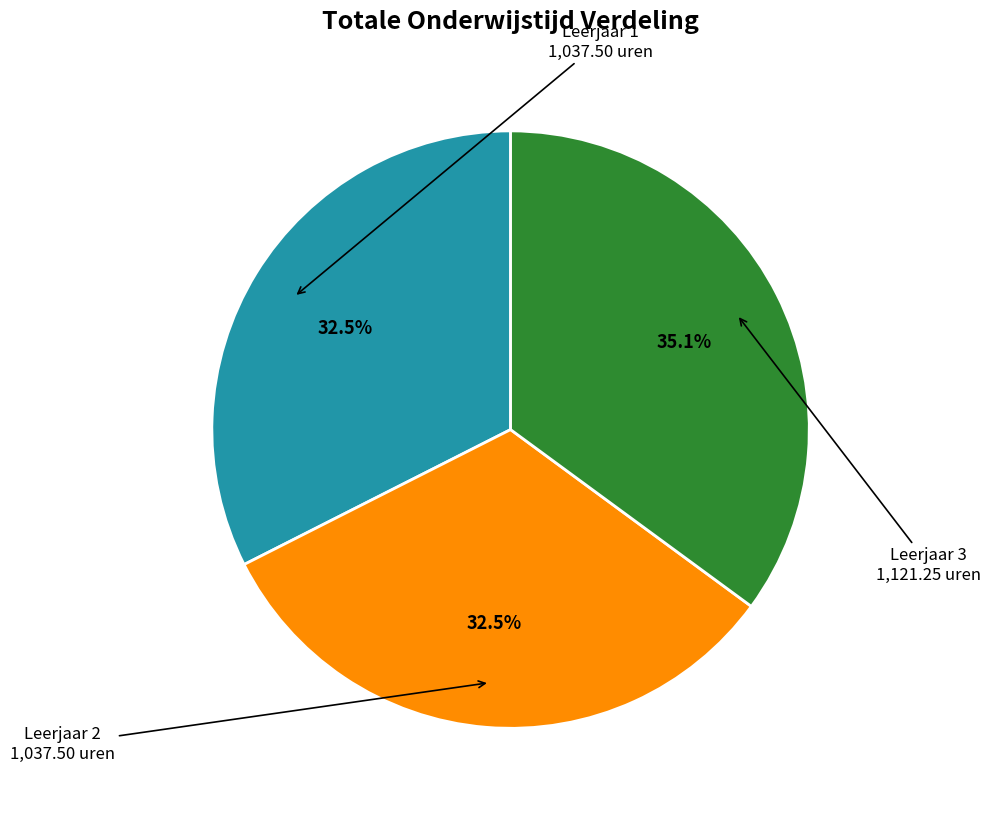

Is there any slice that represents more than half of the pie?

No